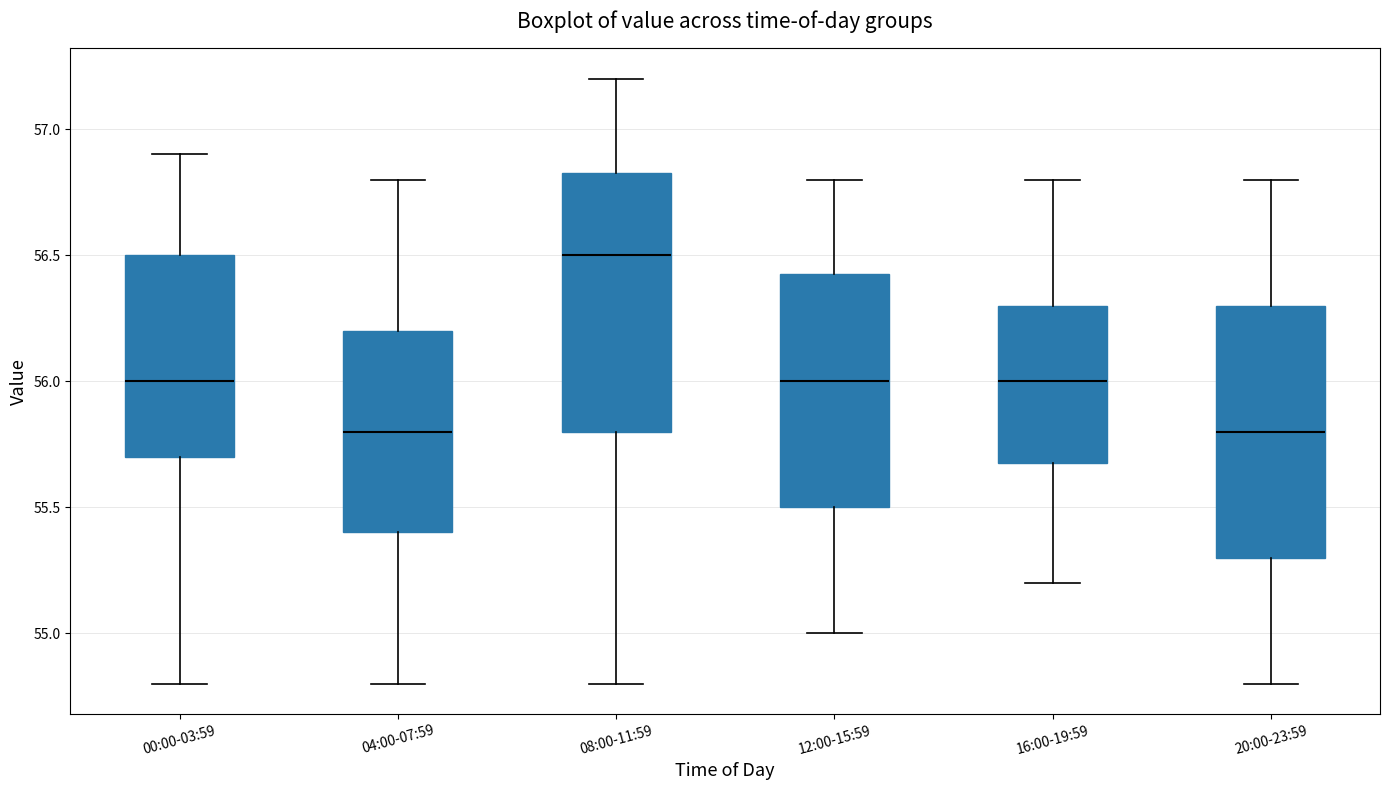

Reading left to right, read every box against the y-axis: the position of its median line, the range the box covers, and the ends of its whiskers. The values are not printed on the chart, so give them approximately, as read against the axis.

00:00-03:59: median 56.00, box 55.70 to 56.50, whiskers 54.80 to 56.90
04:00-07:59: median 55.80, box 55.40 to 56.20, whiskers 54.80 to 56.80
08:00-11:59: median 56.50, box 55.80 to 56.85, whiskers 54.80 to 57.20
12:00-15:59: median 56.00, box 55.50 to 56.45, whiskers 55.00 to 56.80
16:00-19:59: median 56.00, box 55.70 to 56.30, whiskers 55.20 to 56.80
20:00-23:59: median 55.80, box 55.30 to 56.30, whiskers 54.80 to 56.80